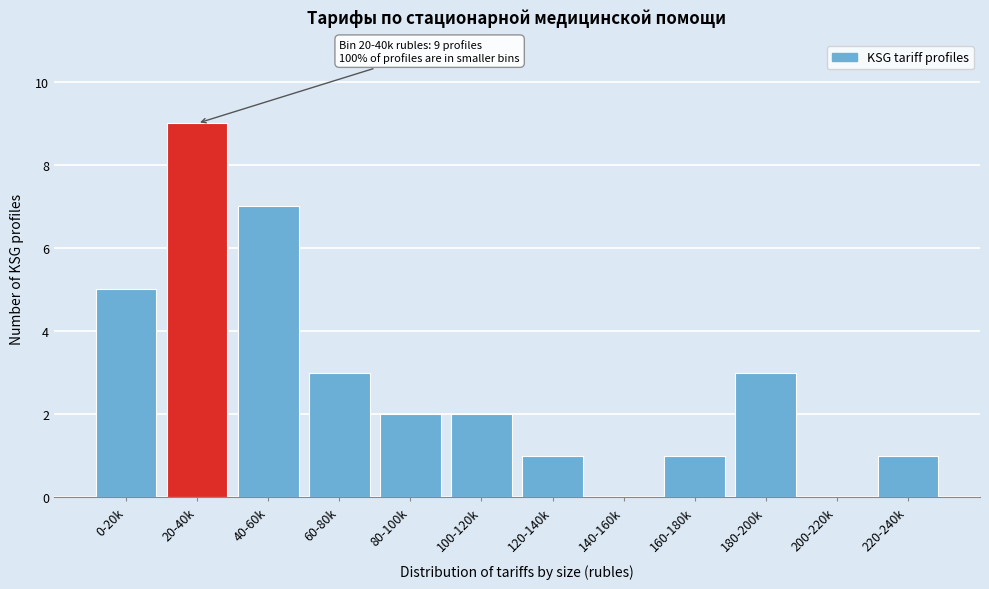

Reading left to right, extract all data points from this chart.

0-20k=5	20-40k=9	40-60k=7	60-80k=3	80-100k=2	100-120k=2	120-140k=1	140-160k=0	160-180k=1	180-200k=3	200-220k=0	220-240k=1